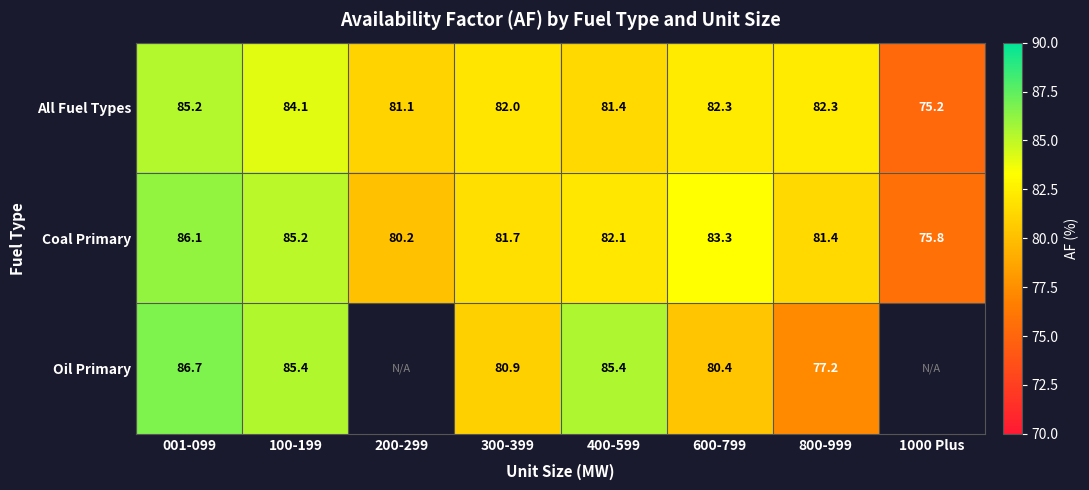

Is the value of All Fuel Types at 400-599 greater than the value of Coal Primary at 400-599?

No